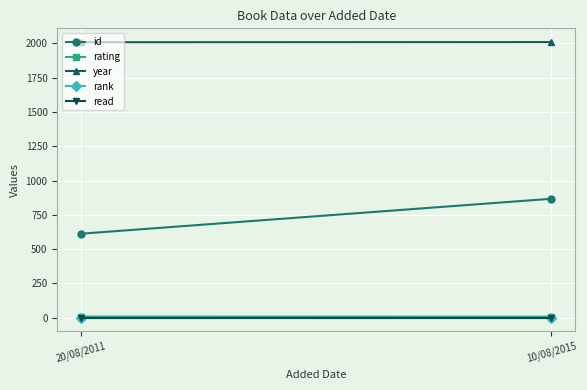

The year series shows 2008 at 20/08/2011. True or false?

True